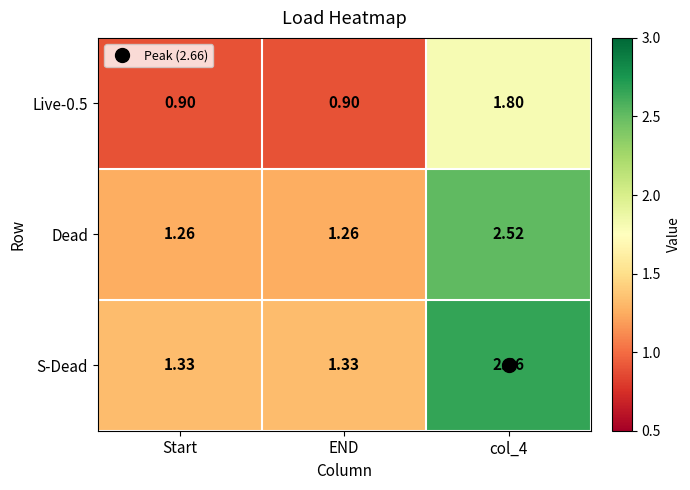

What is the total value across all series at Start?

3.5